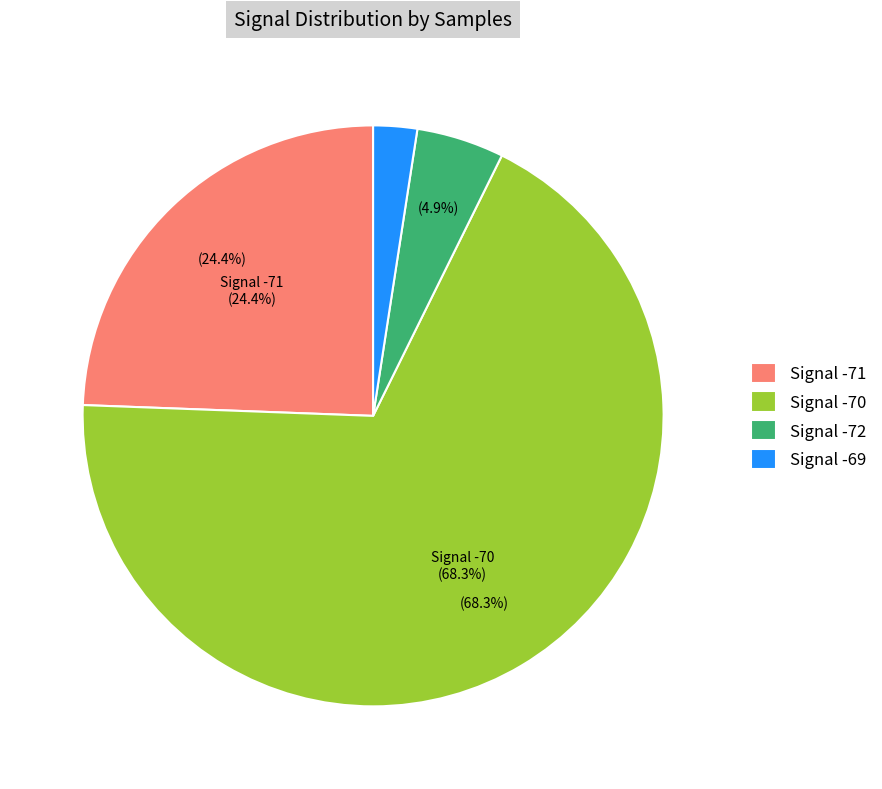

Is it true that 20 is 16% of the pie?

False